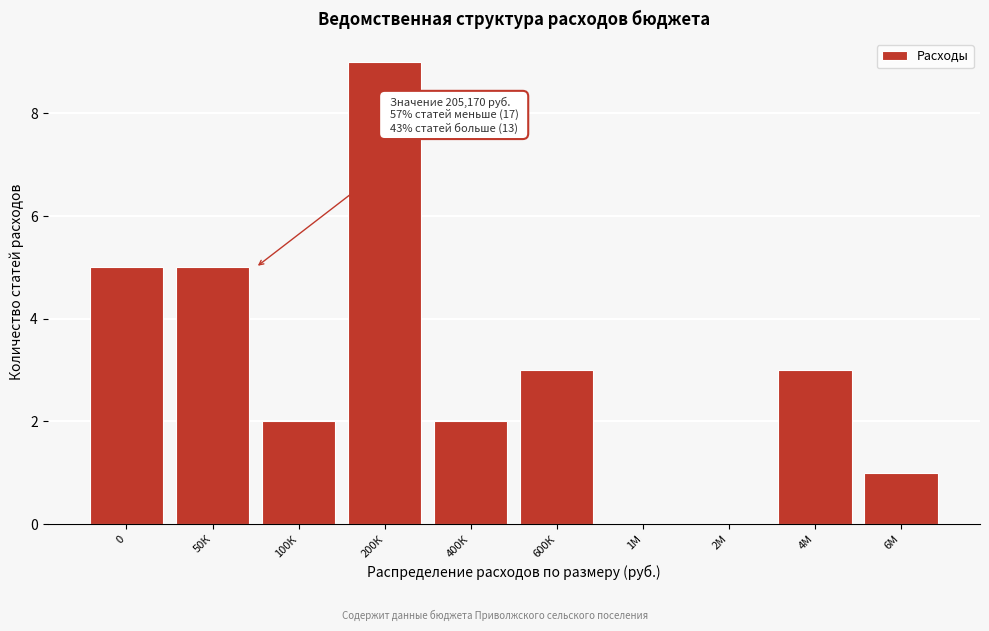

Reading left to right, what are all the values shown in this chart?

0=5	50К=5	100К=2	200К=9	400К=2	600К=3	1М=0	2М=0	4М=3	6М=1